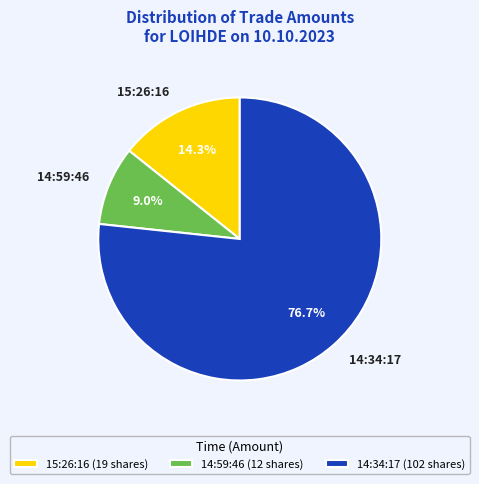

Between 14:59:46 and 15:26:16, which is larger?

15:26:16